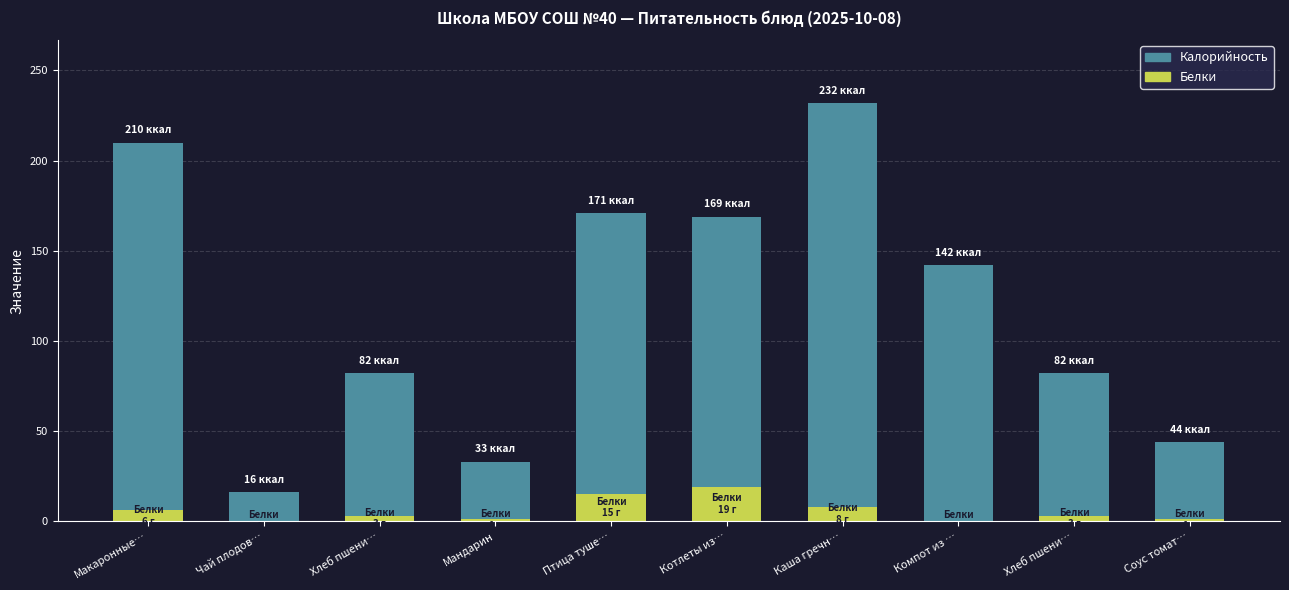

Reading left to right, extract all data points from this chart.

Калорийность: 210	16	82	33	171	169	232	142	82	44
Белки: 6	0	3	1	15	19	8	0	3	1